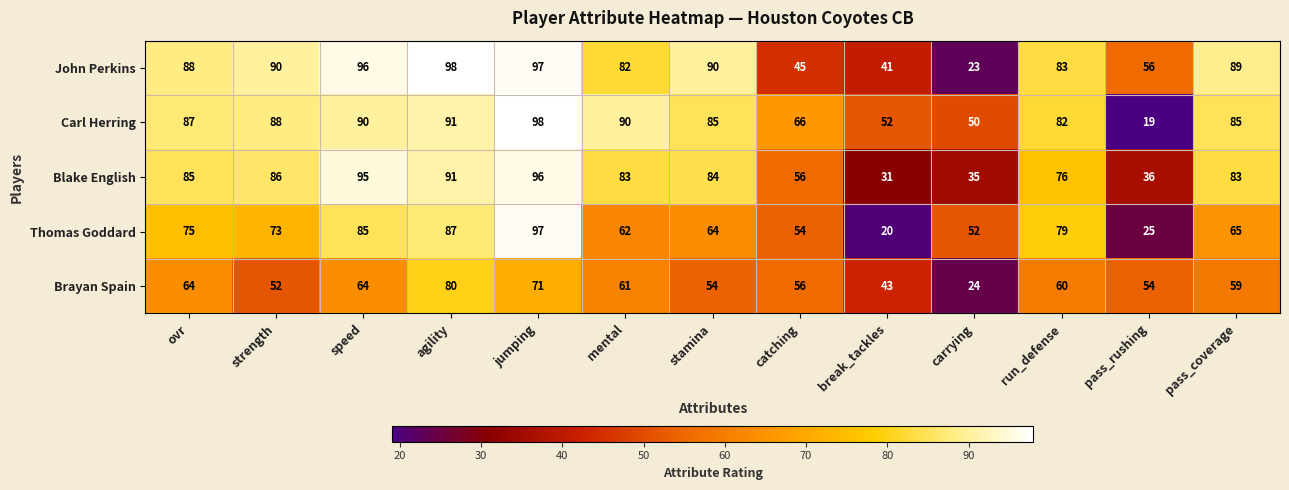

What is the average value of the Blake English series?

72